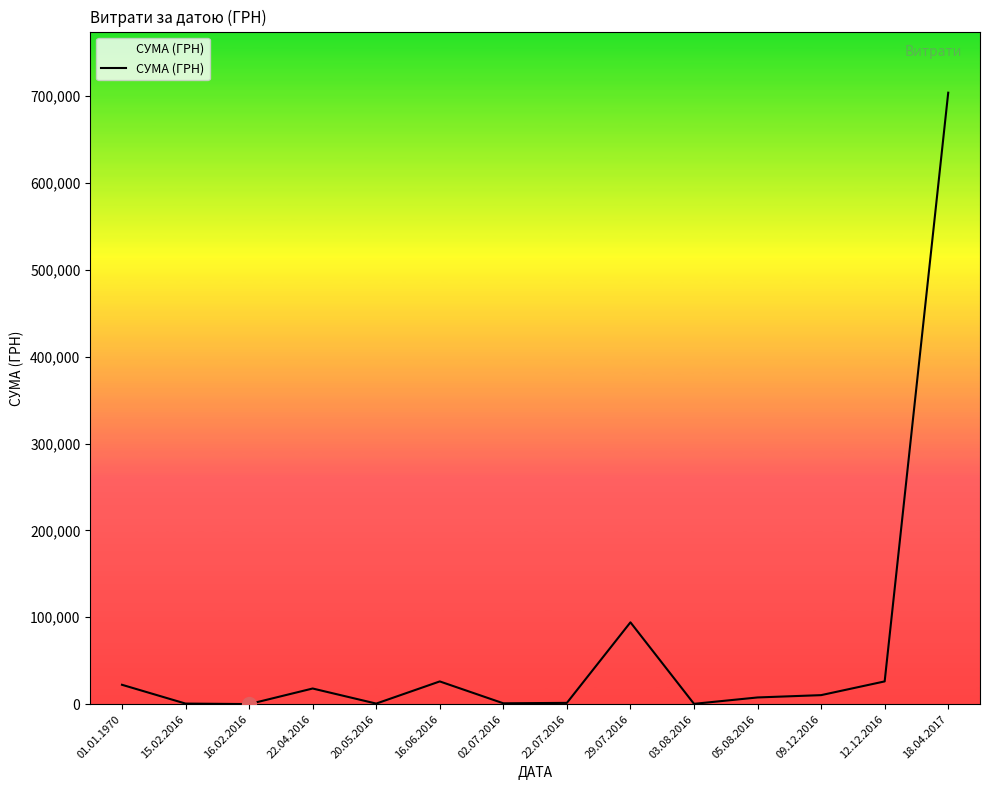

How many values are below 10370?

7